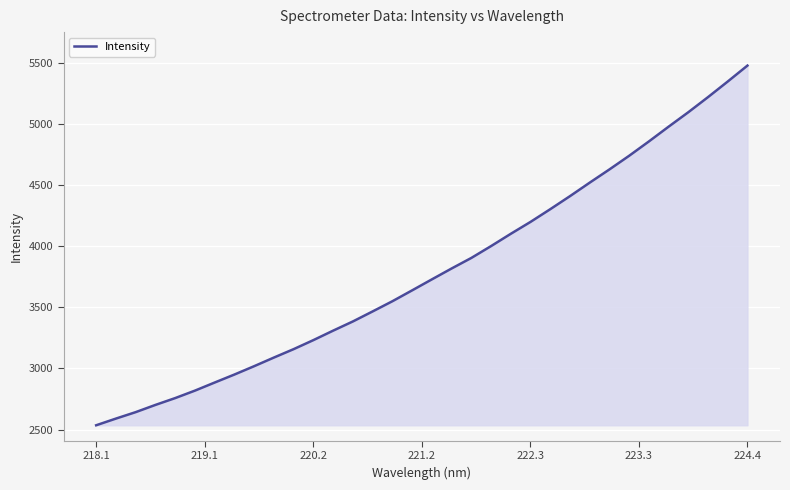

What is the minimum value shown in the chart?

2534.9